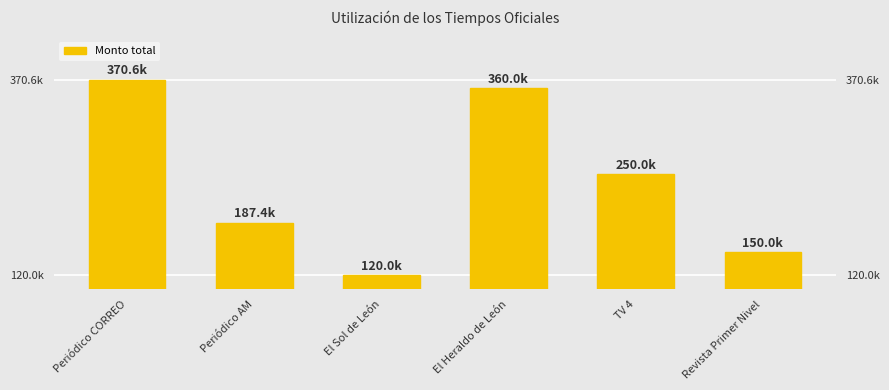

List the labels in order of value, largest first.

Periódico CORREO, El Heraldo de León, TV 4, Periódico AM, Revista Primer Nivel, El Sol de León